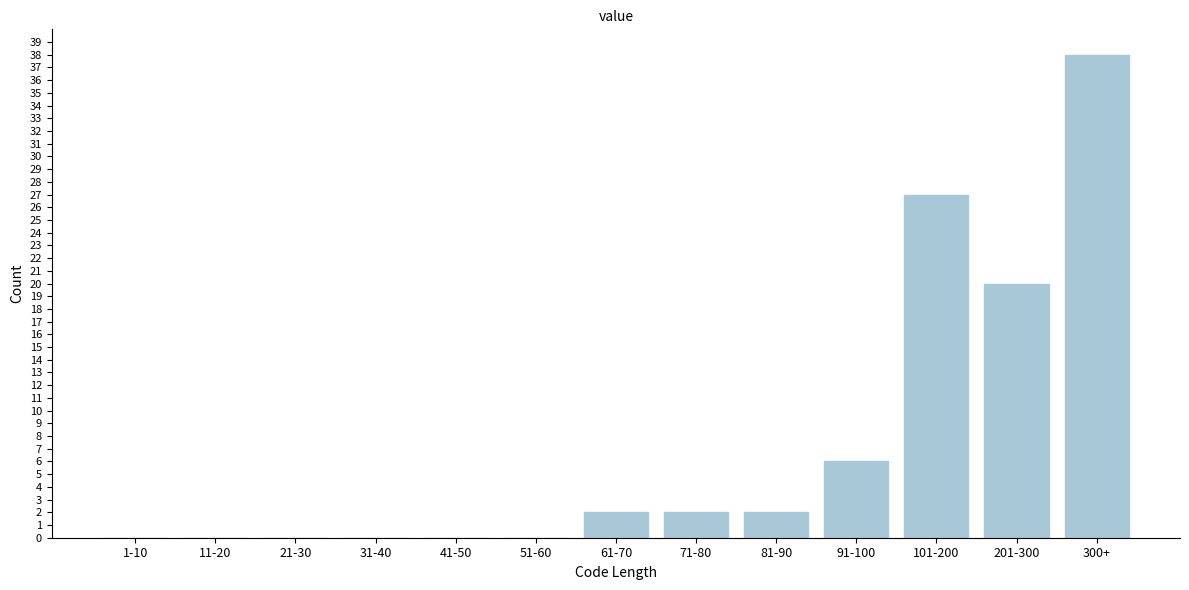

Reading left to right, what are all the values shown in this chart?

1-10=0	11-20=0	21-30=0	31-40=0	41-50=0	51-60=0	61-70=2	71-80=2	81-90=2	91-100=6	101-200=27	201-300=20	300+=38